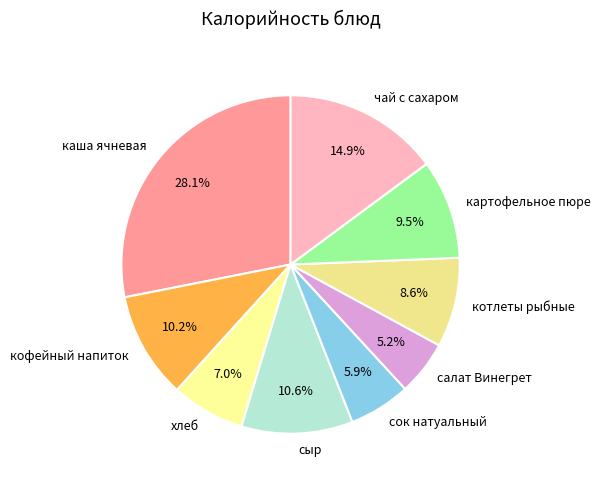

Approximately how many times larger is the value at котлеты рыбные compared to сыр?

0.8